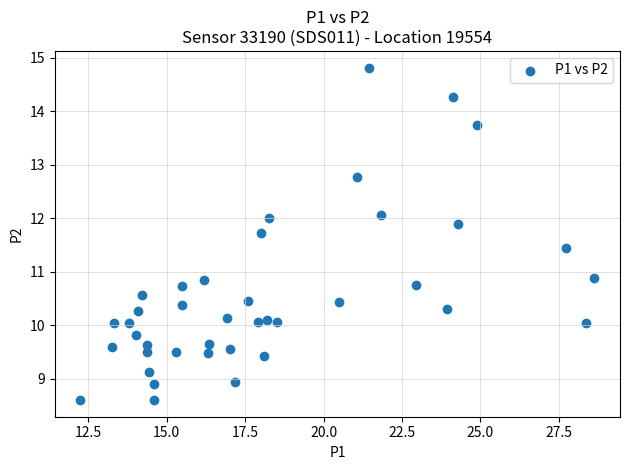

What is the range of X values (max minus min)?

16.4